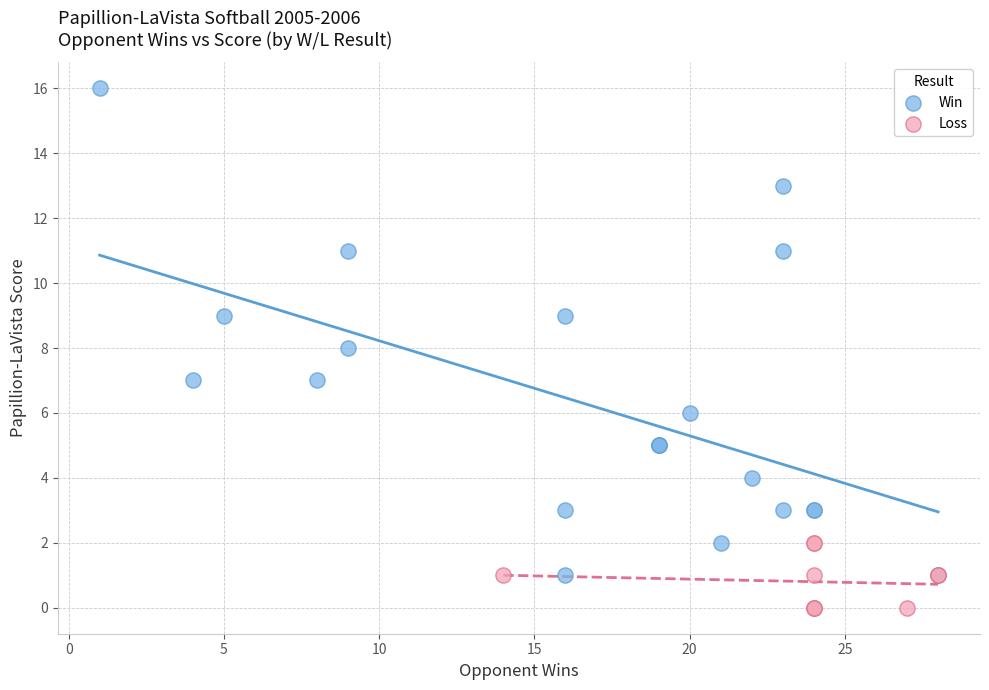

Which series contains the highest Y value?

Win